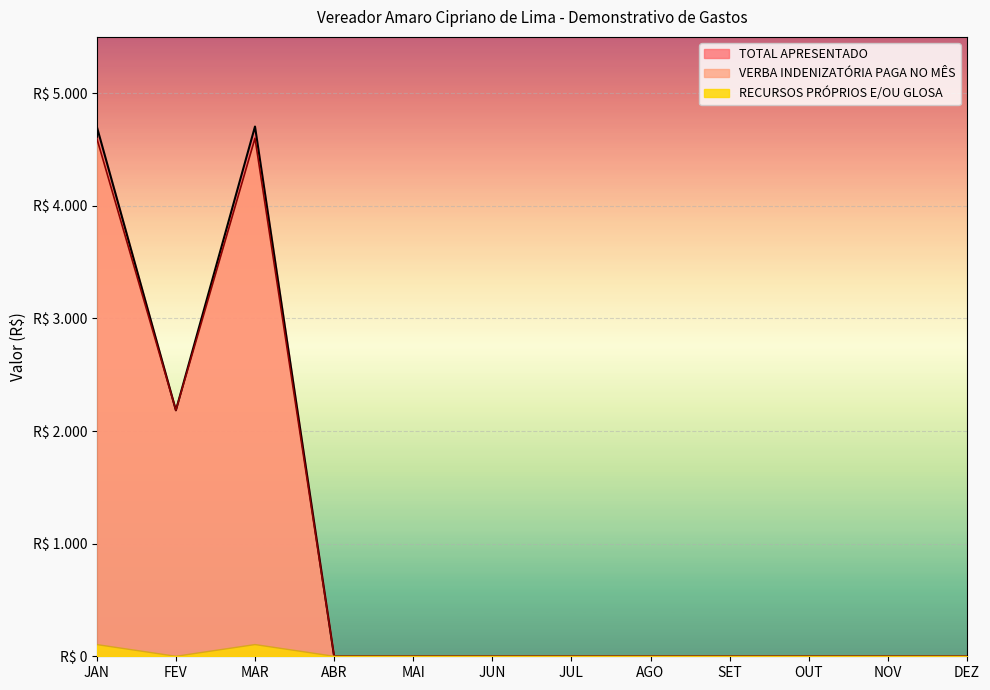

True or false: TOTAL APRESENTADO and RECURSOS PRÓPRIOS E/OU GLOSA cross at least once.

False